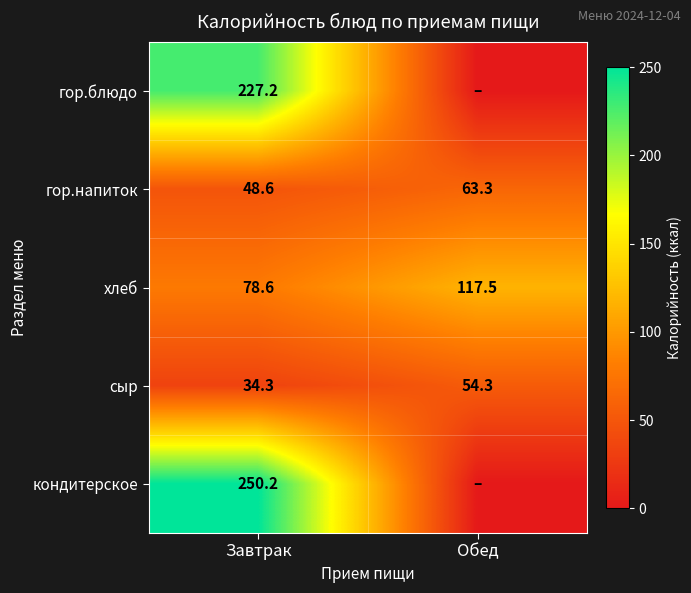

At which label is гор.напиток closest to 55?

Завтрак